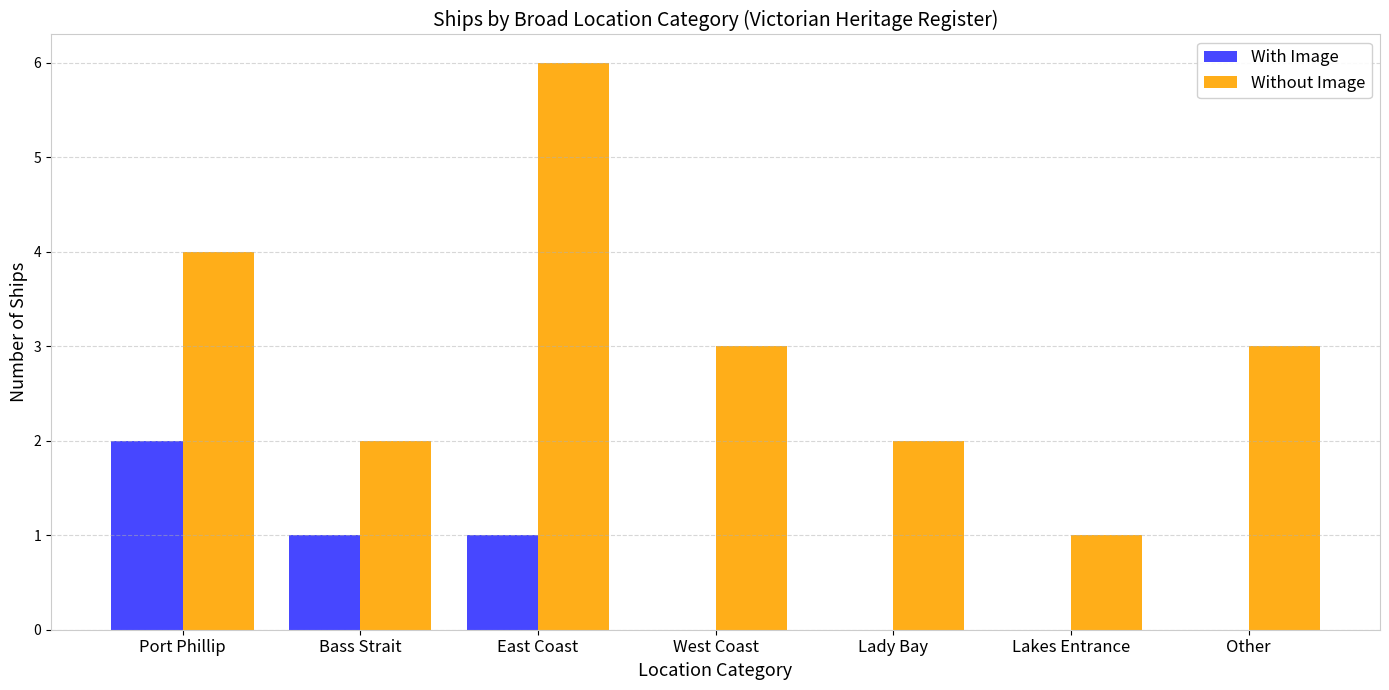

Are the bars grouped side by side (vs. stacked)?

Yes